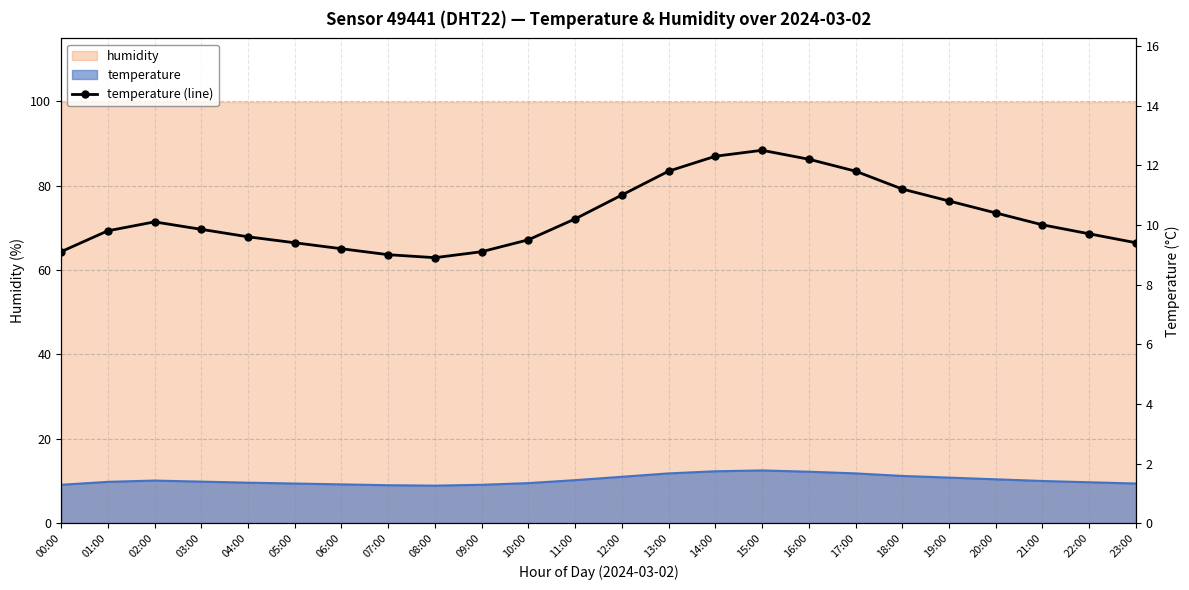

What is the greatest value displayed?

12.5